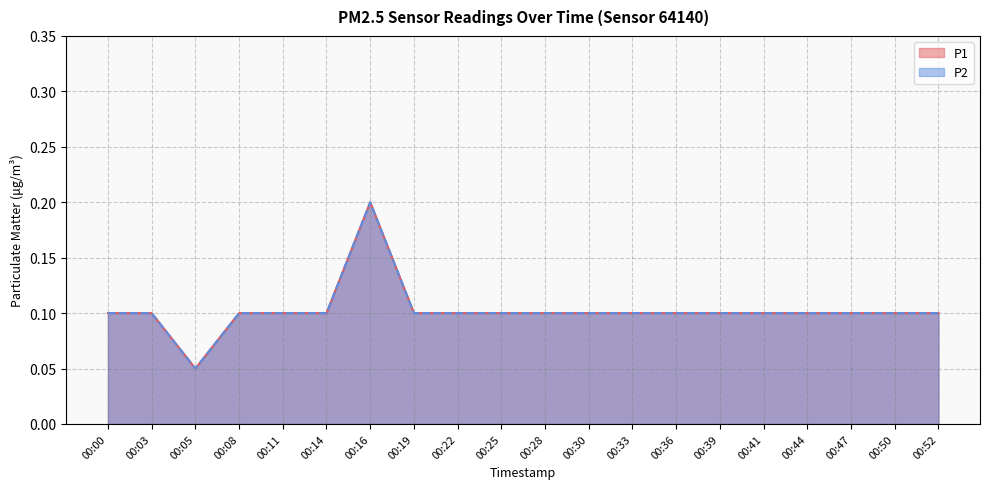

What is the value of the P1 point at the 14th from the left?

0.1